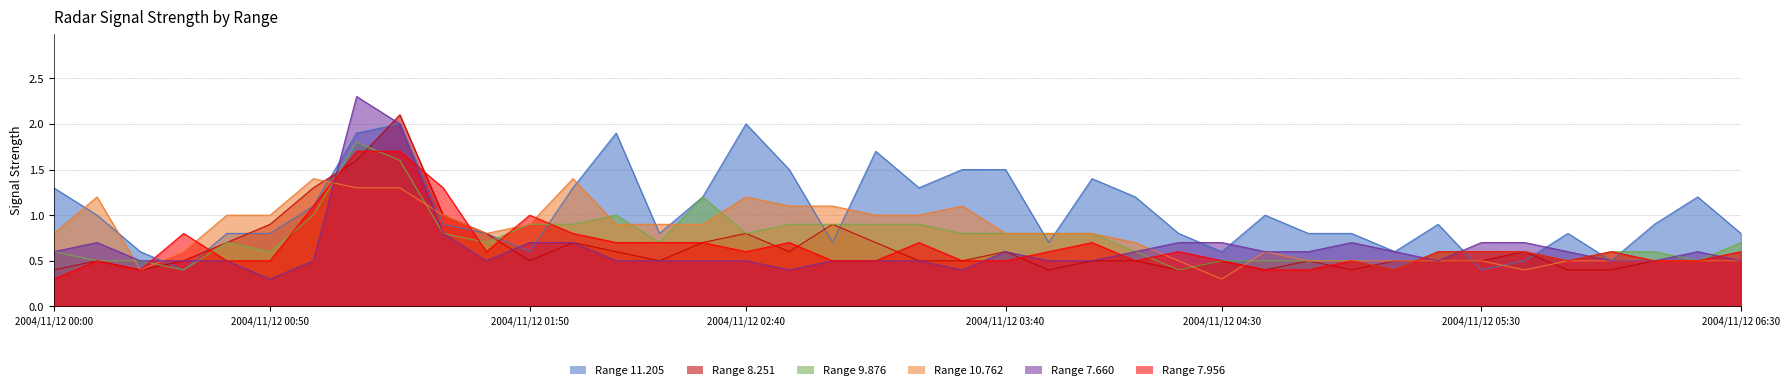

What are all the series names shown in the legend?

11.205, 8.251, 9.876, 10.762, 7.660, 7.956